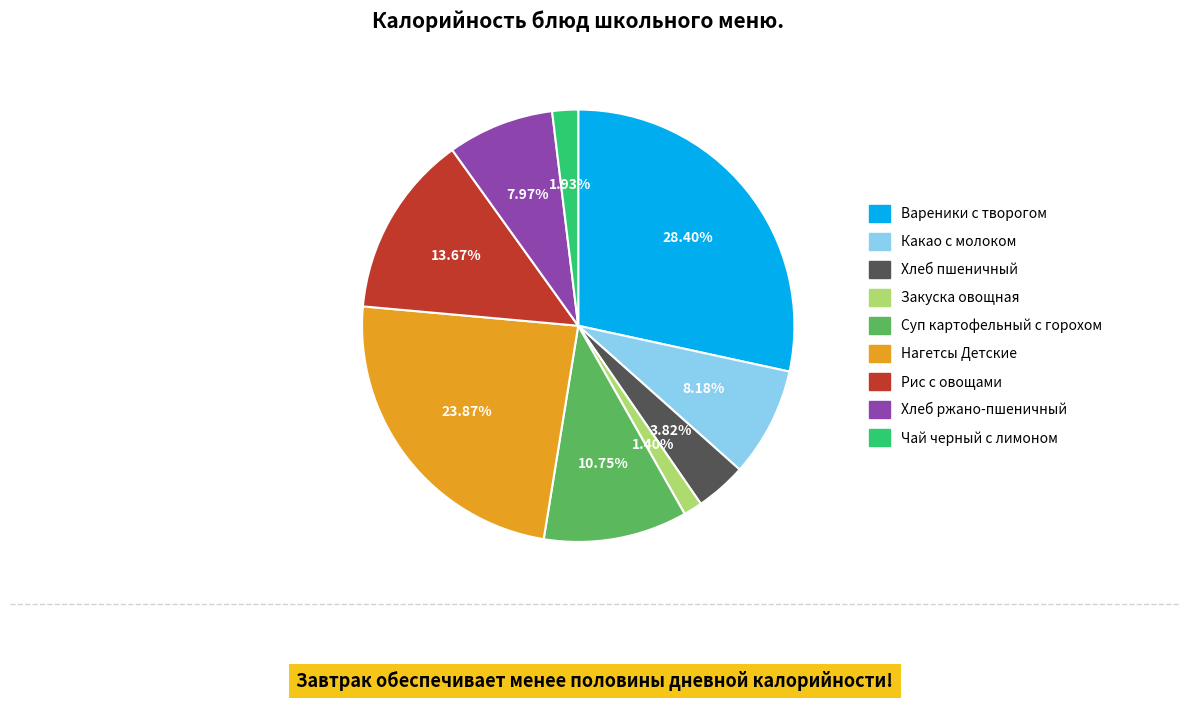

Is it true that Нагетсы Детские is 24% of the pie?

True